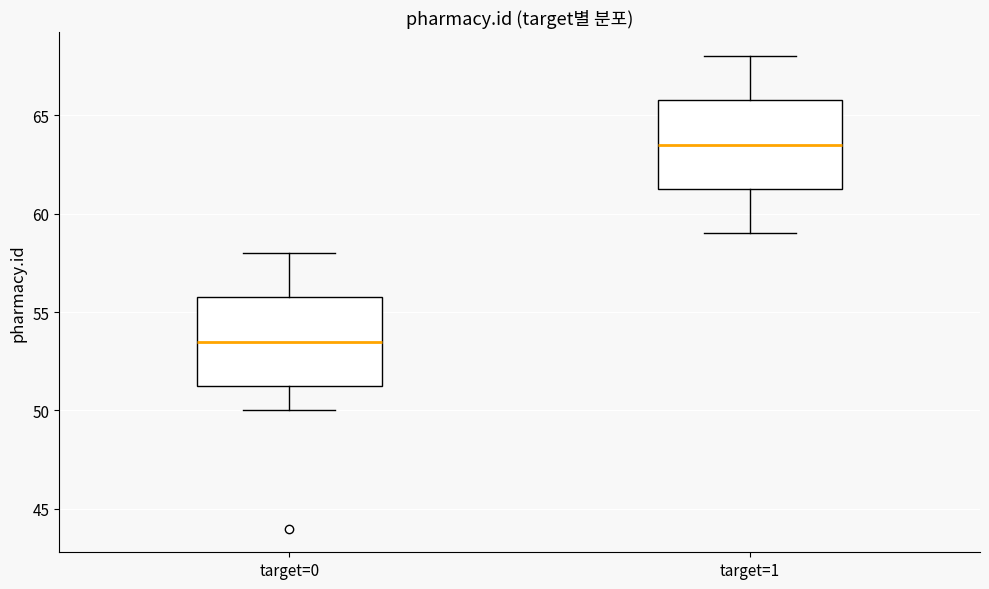

Which box's median line is the lowest?

target=0